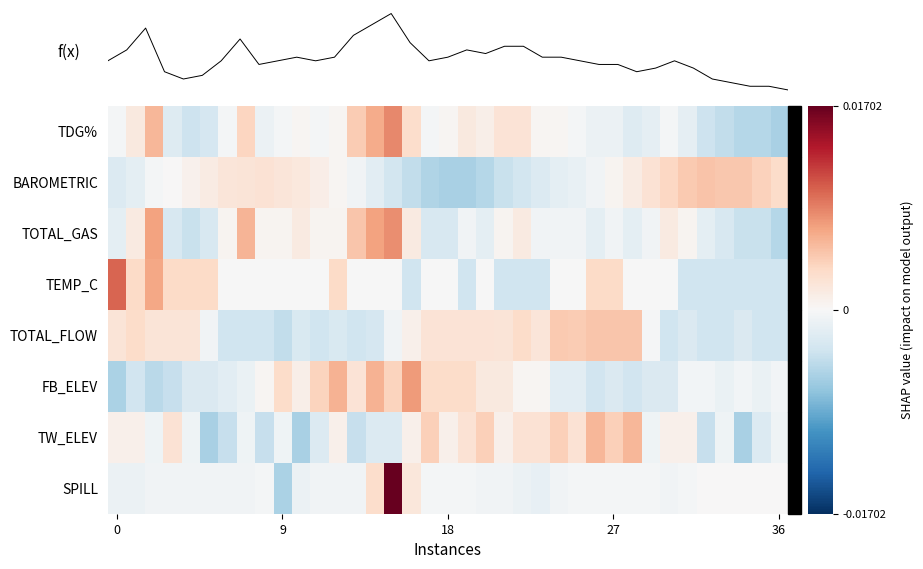

Between 27 and 31, which is larger?

27